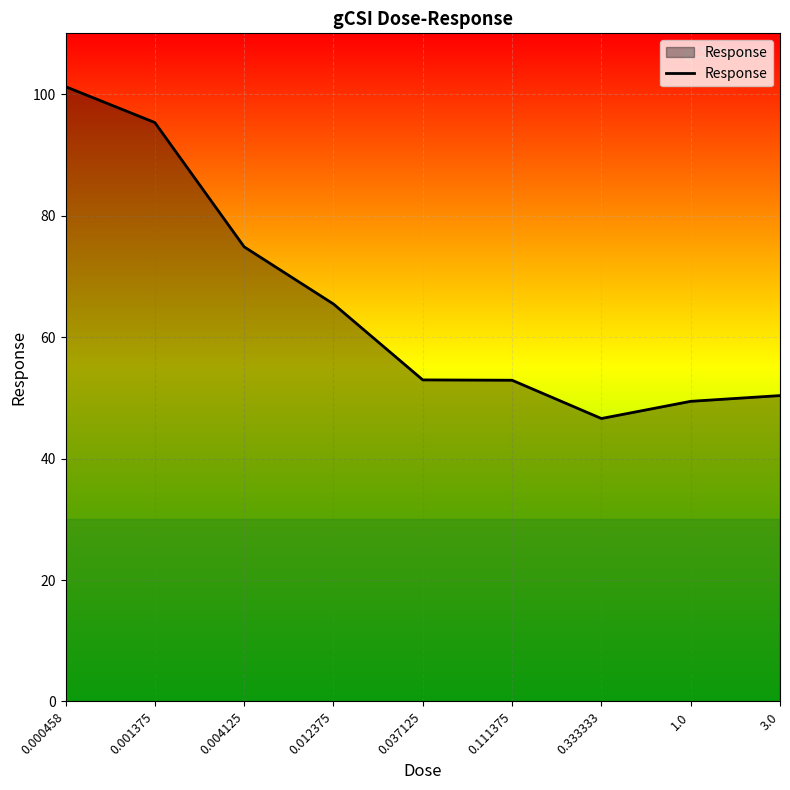

What is the greatest value displayed?

101.2